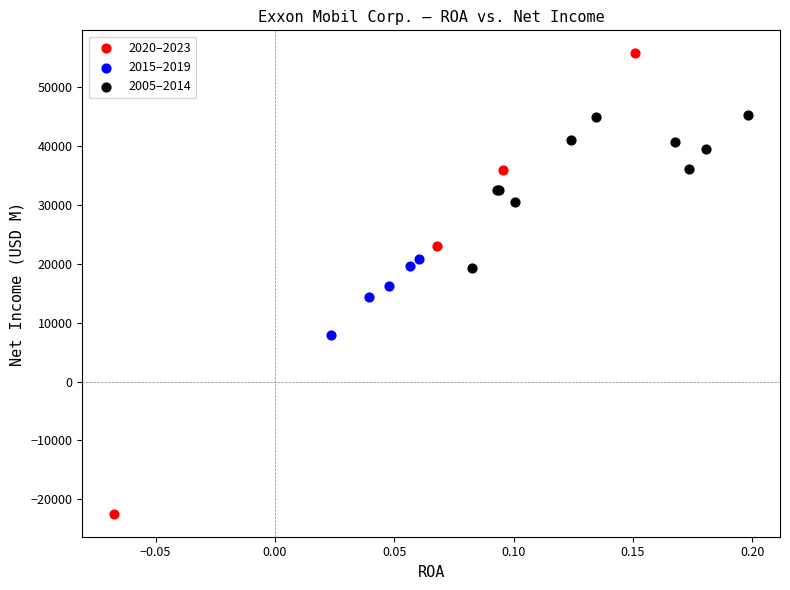

Which series reaches the minimum Y coordinate?

2020–2023